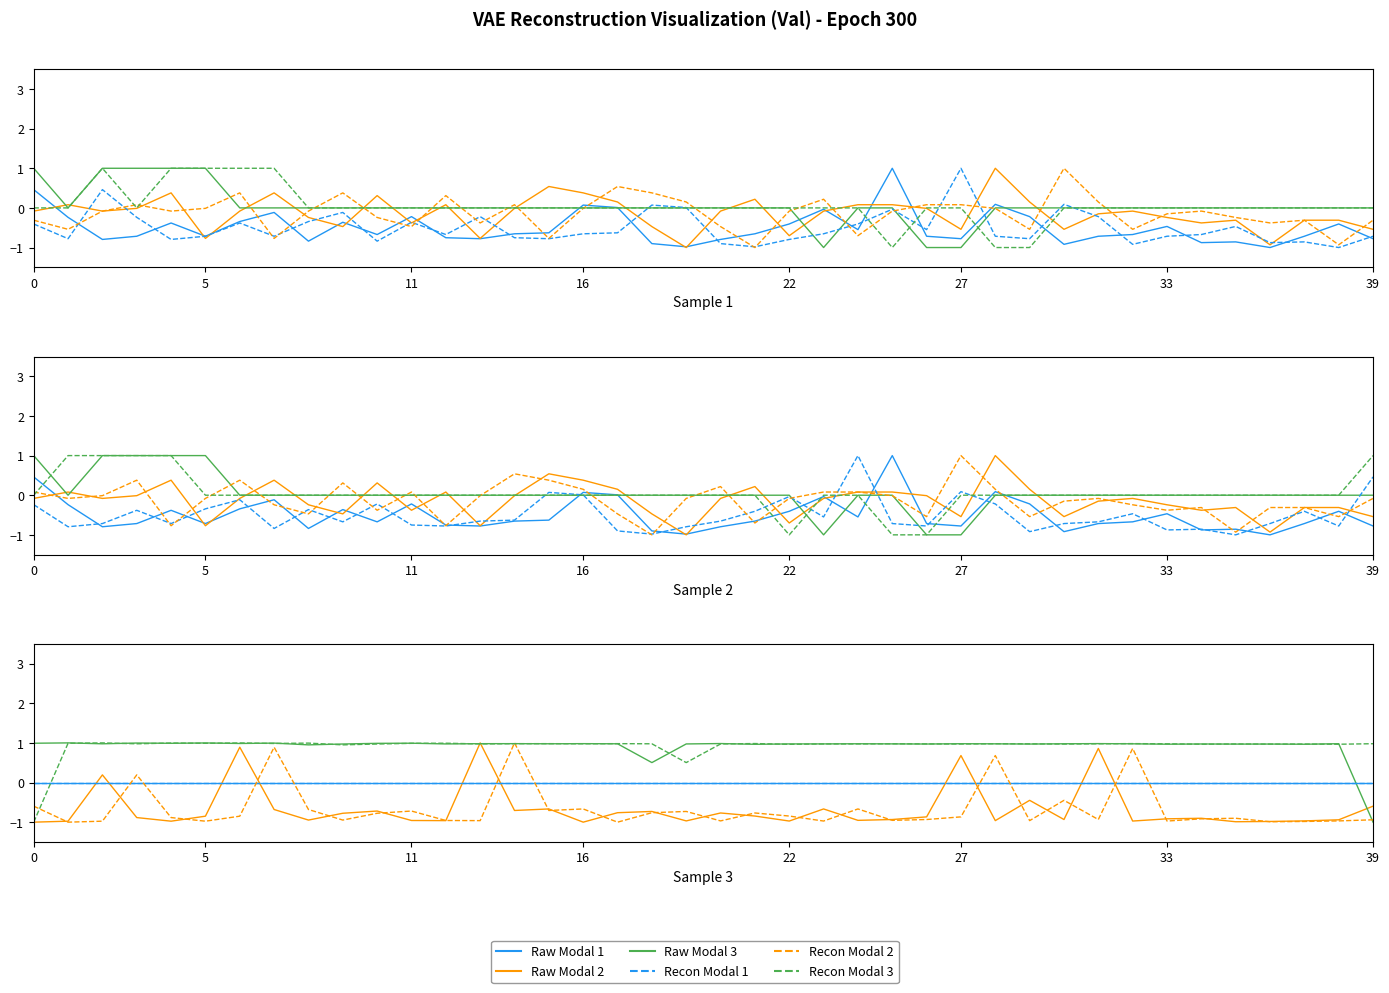

True or false: Max_cycle has a value of -1.2 at 2022/09/03 00:27:13.

False